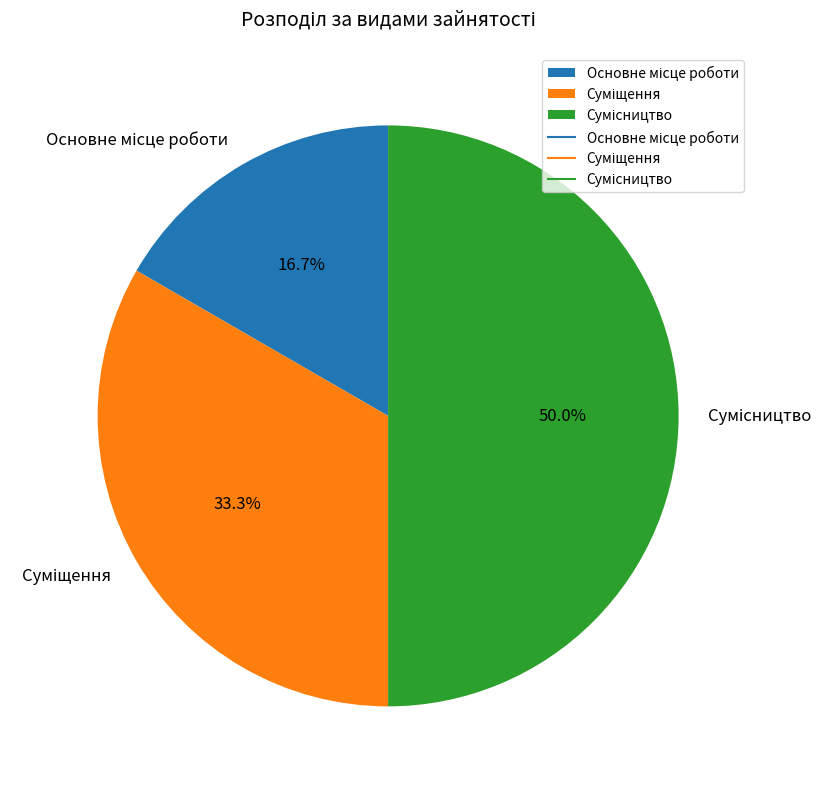

Count the number of slices in the pie.

3